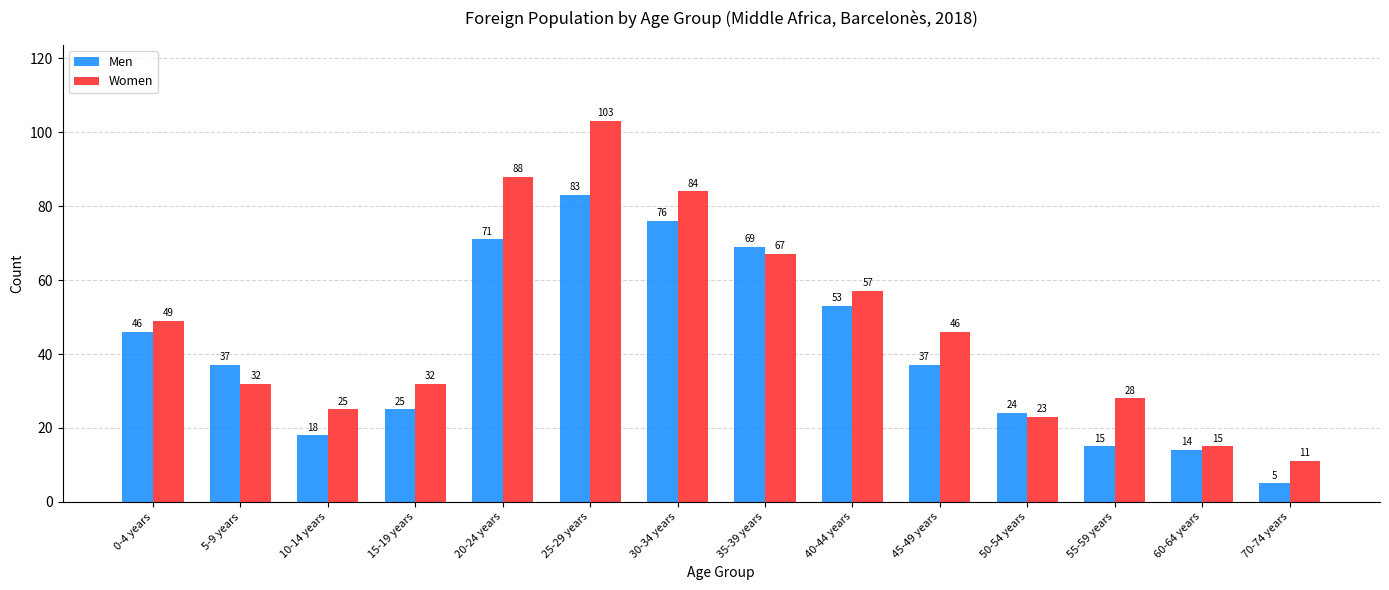

How many values in the Women series are below 46?

7